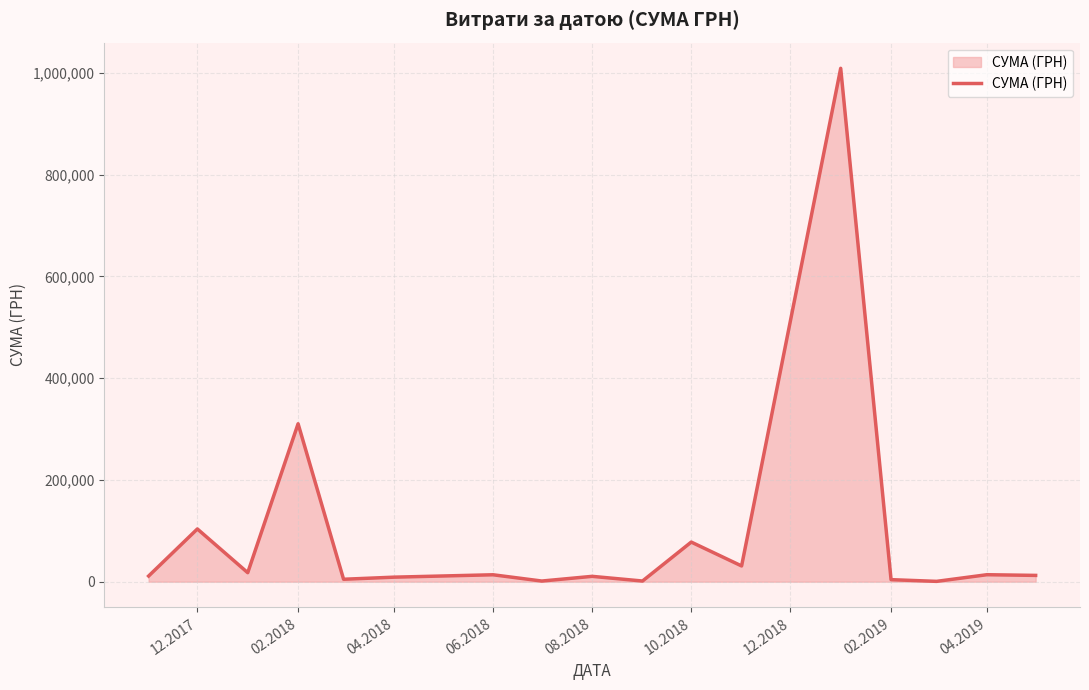

What is the maximum value shown in the chart?

1008881.5